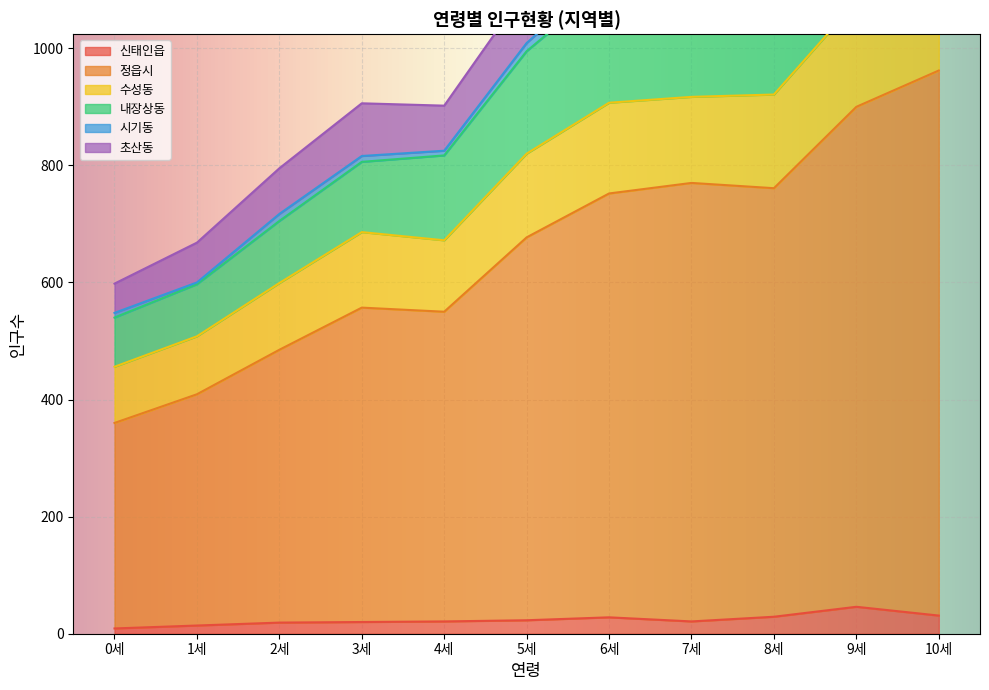

True or false: 신태인읍 has a value of 14 at 8세.

False